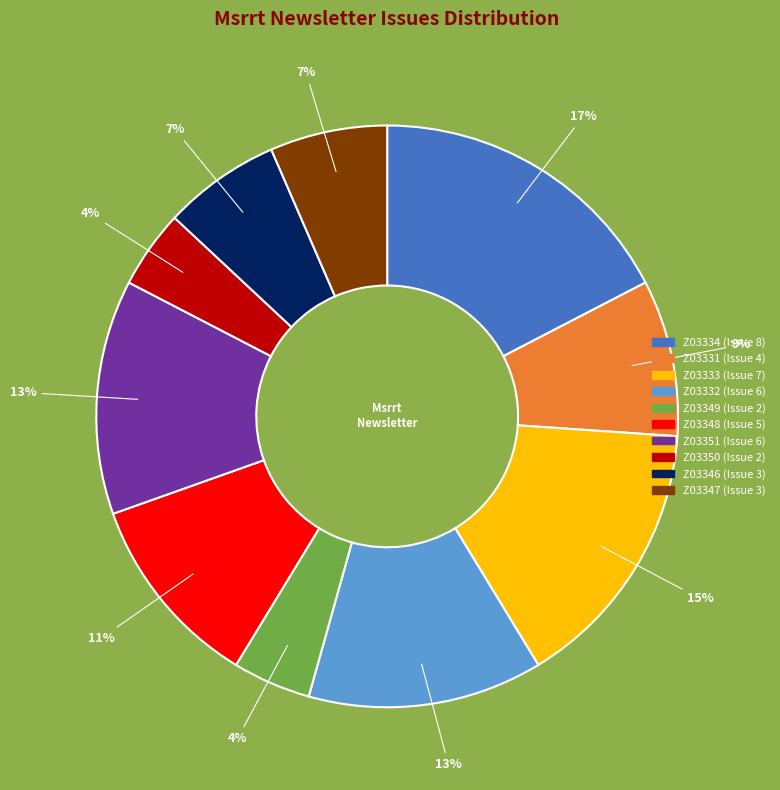

Which slice is the largest?

Z03334 (Issue 8)